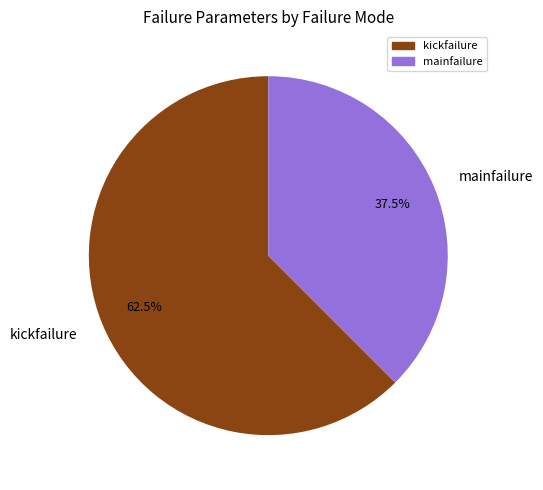

Combined, do kickfailure and mainfailure account for over 50%?

Yes